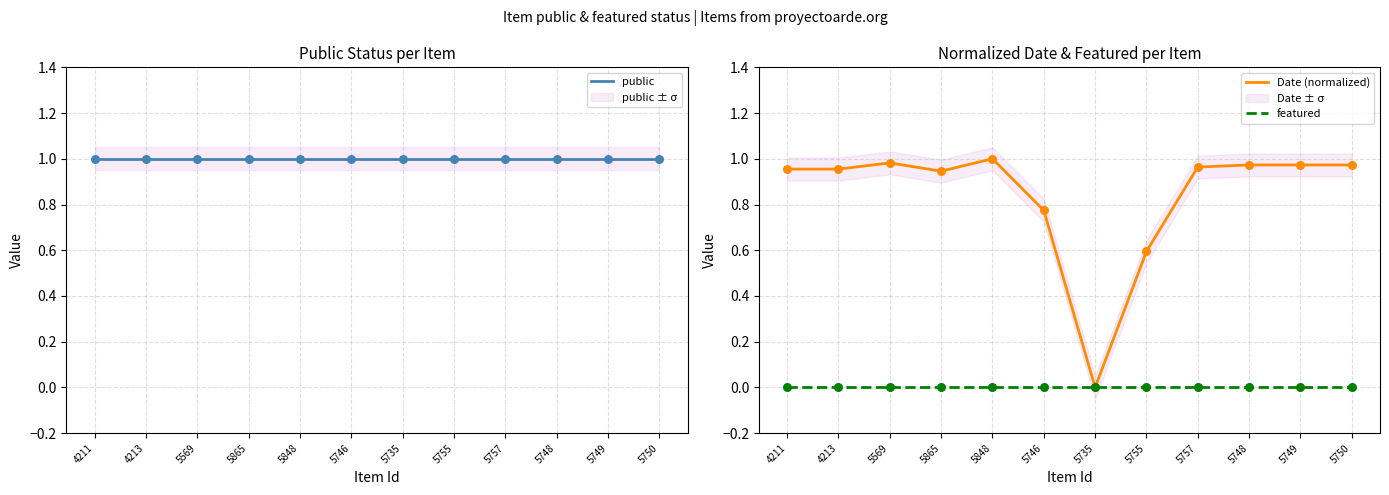

At which category is the sum across all series the highest?

5848